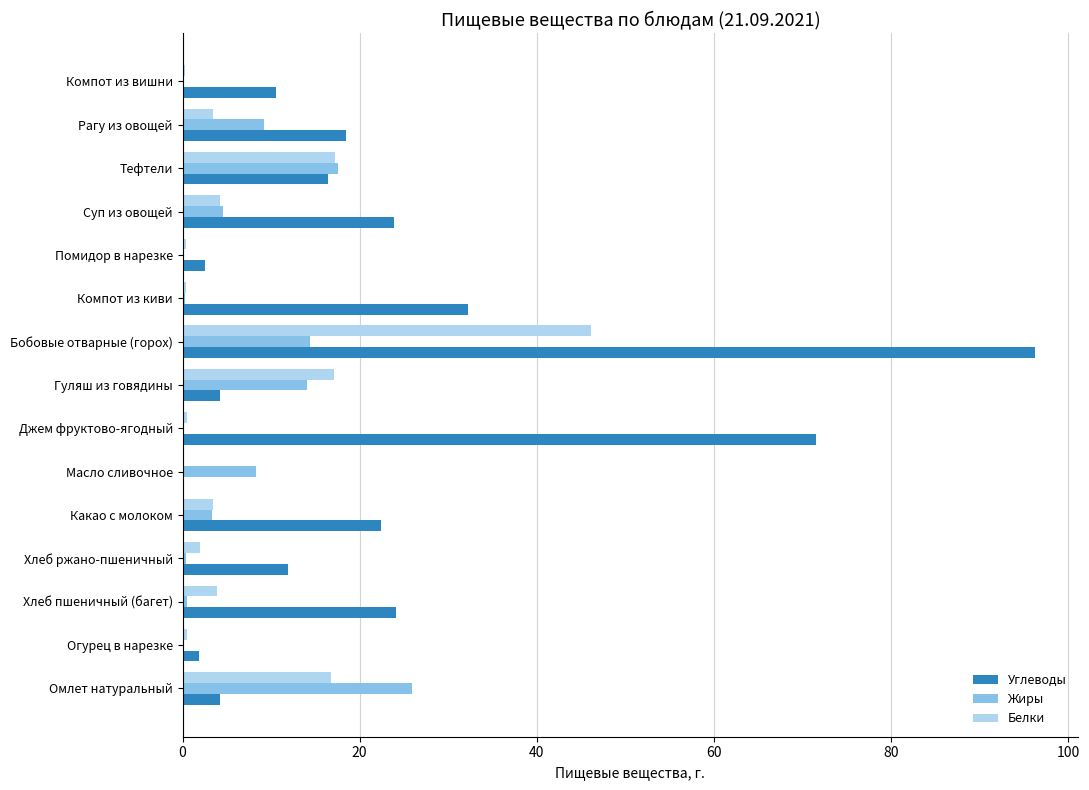

What is the sum of all Углеводы values?

340.7